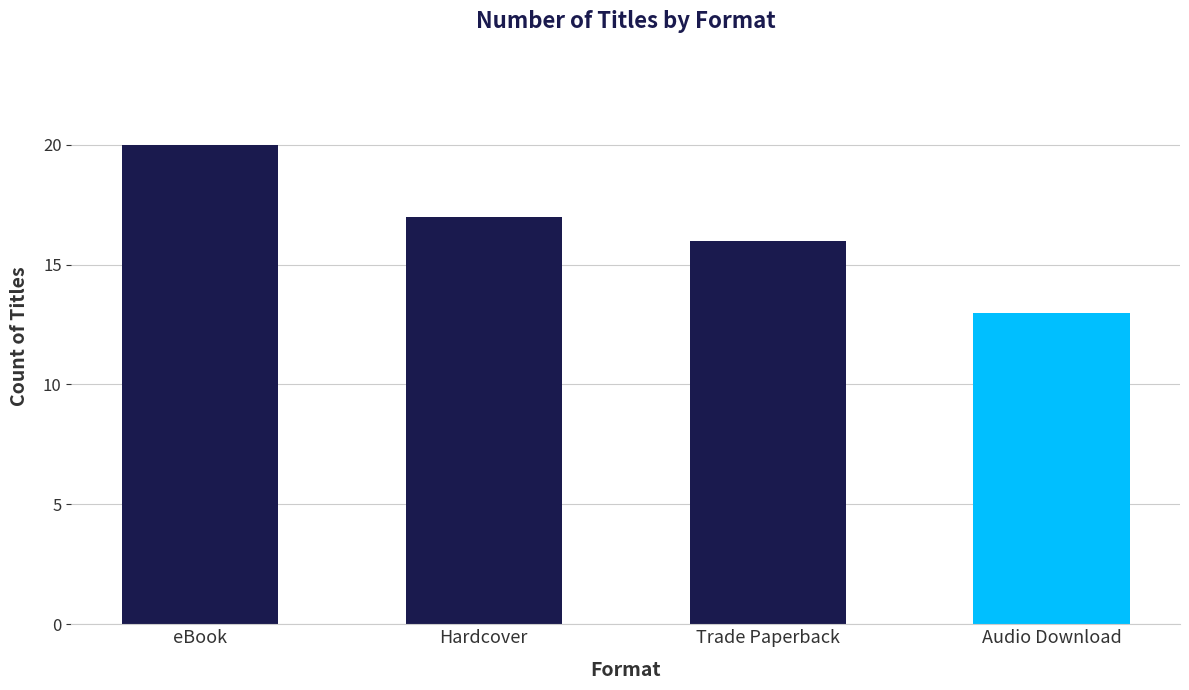

How many bars are there in total?

4